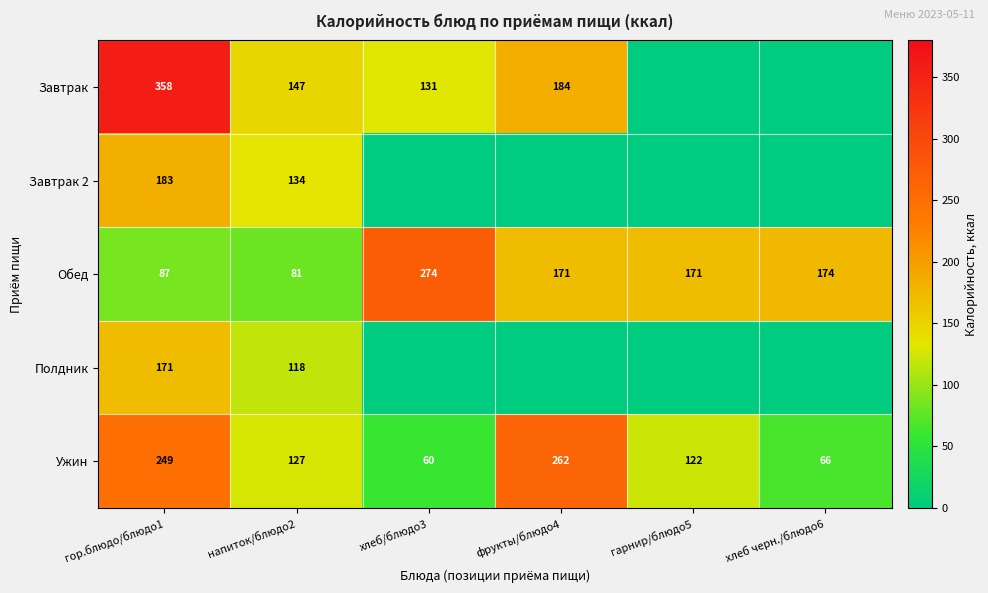

What is the approximate value of Ужин at фрукты/блюдо4, to the nearest 10?

260